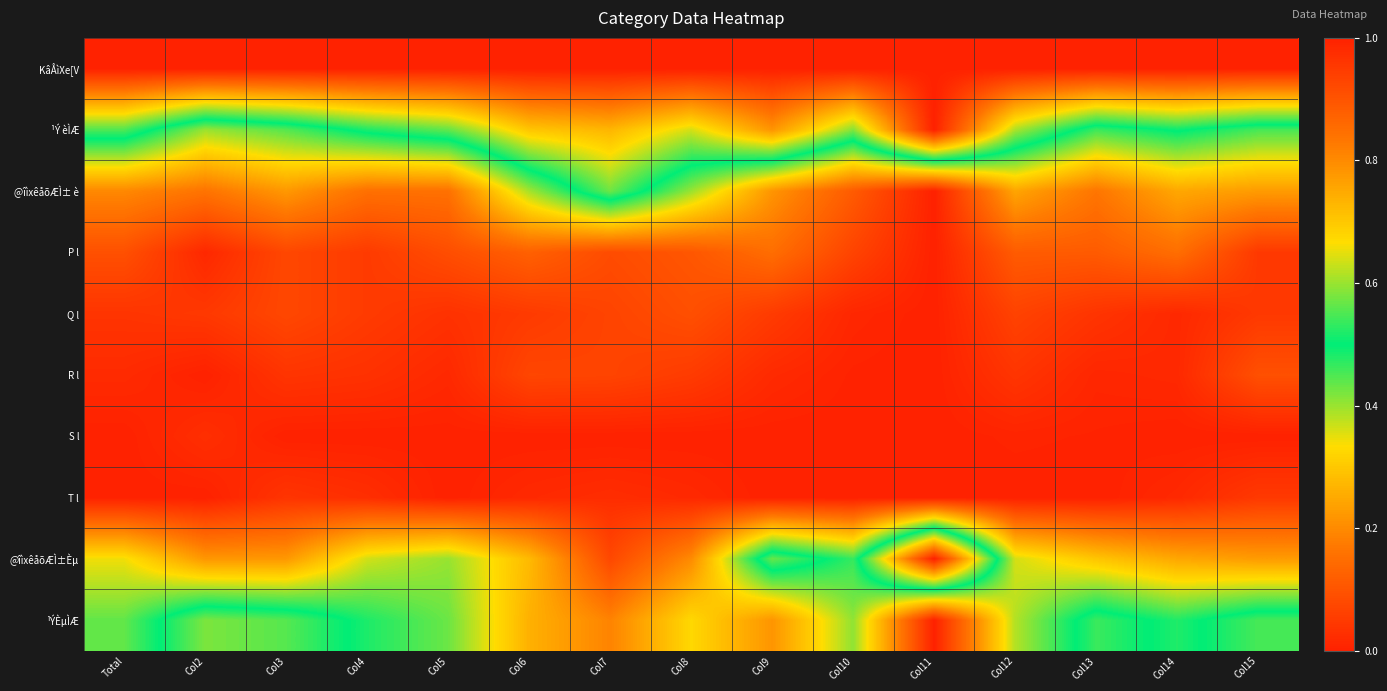

At which category is the sum across all series the highest?

Col9